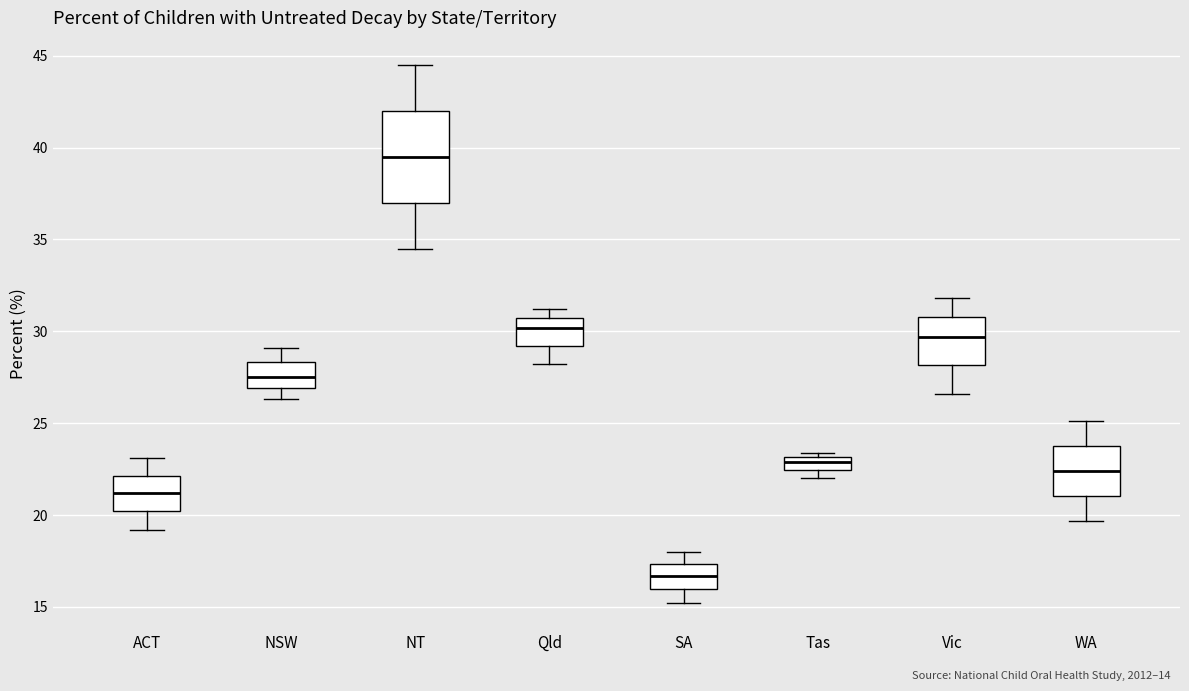

Where does the lower whisker of the box for NT end on the y-axis? The values are not printed on the chart, so give them approximately, as read against the axis.

34.5